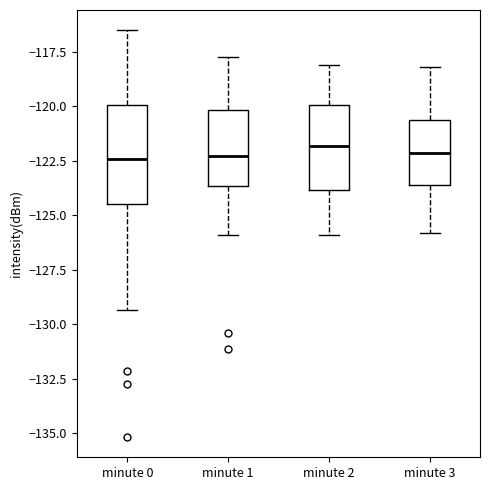

Reading left to right, transcribe this box plot: for each box, give where its median line is, the range the box spans, and where its two whiskers end, as read against the y-axis. The values are not printed on the chart, so give them approximately, as read against the axis.

minute 0: median -122.5, box -124.5 to -120.0, whiskers -129.5 to -116.5
minute 1: median -122.5, box -123.5 to -120.0, whiskers -126.0 to -117.5
minute 2: median -122.0, box -124.0 to -120.0, whiskers -126.0 to -118.0
minute 3: median -122.0, box -123.5 to -120.5, whiskers -126.0 to -118.0